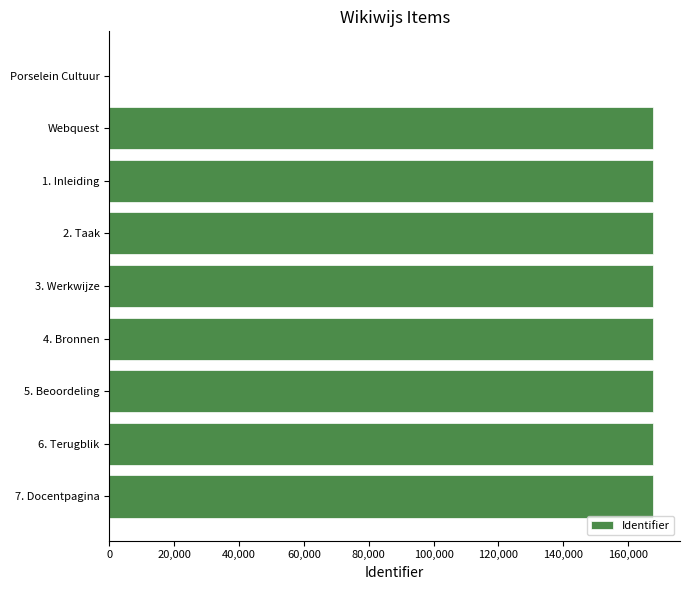

Is it true that the value at 6. Terugblik is 167648?

True